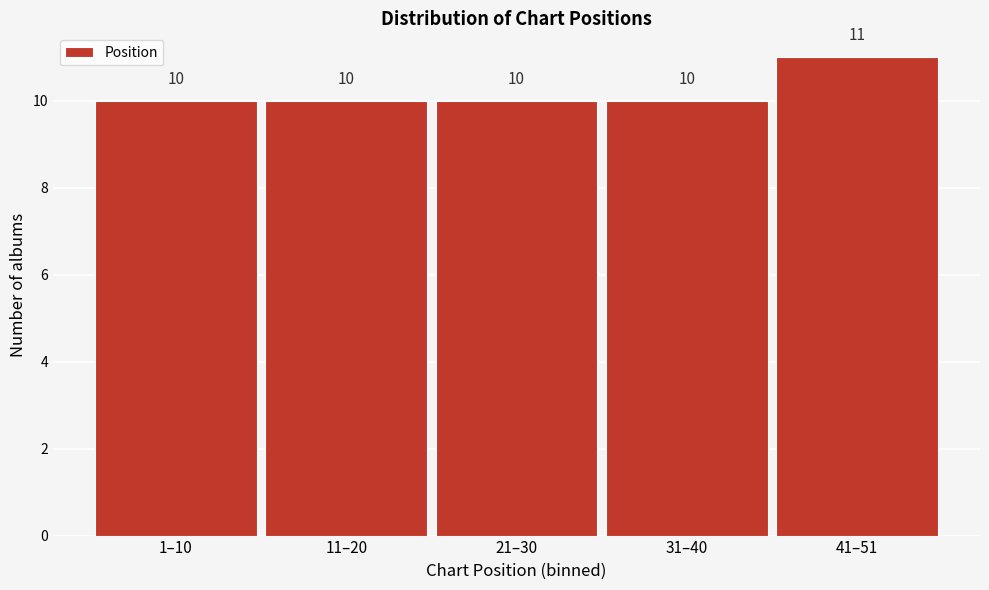

Reading left to right, extract all data points from this chart.

1–10=10	11–20=10	21–30=10	31–40=10	41–51=11